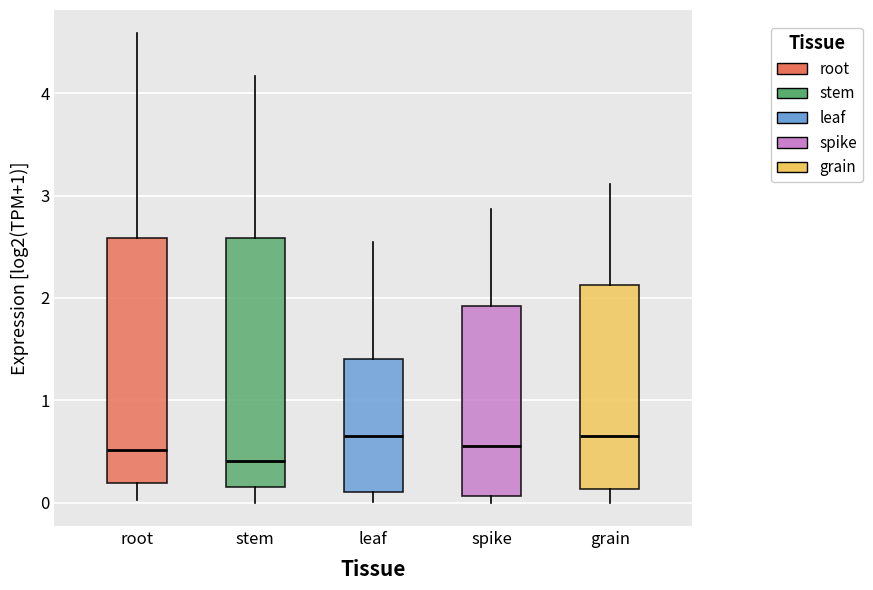

Where does the upper whisker of the box for leaf end on the y-axis? The values are not printed on the chart, so give them approximately, as read against the axis.

2.6